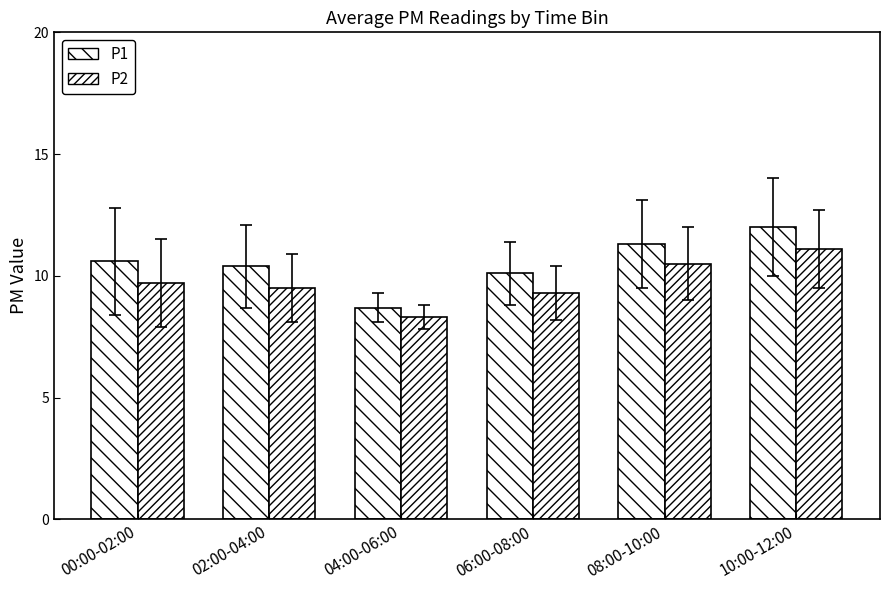

What is the sum of the P1 values at 02:00-04:00 and 08:00-10:00?

21.7